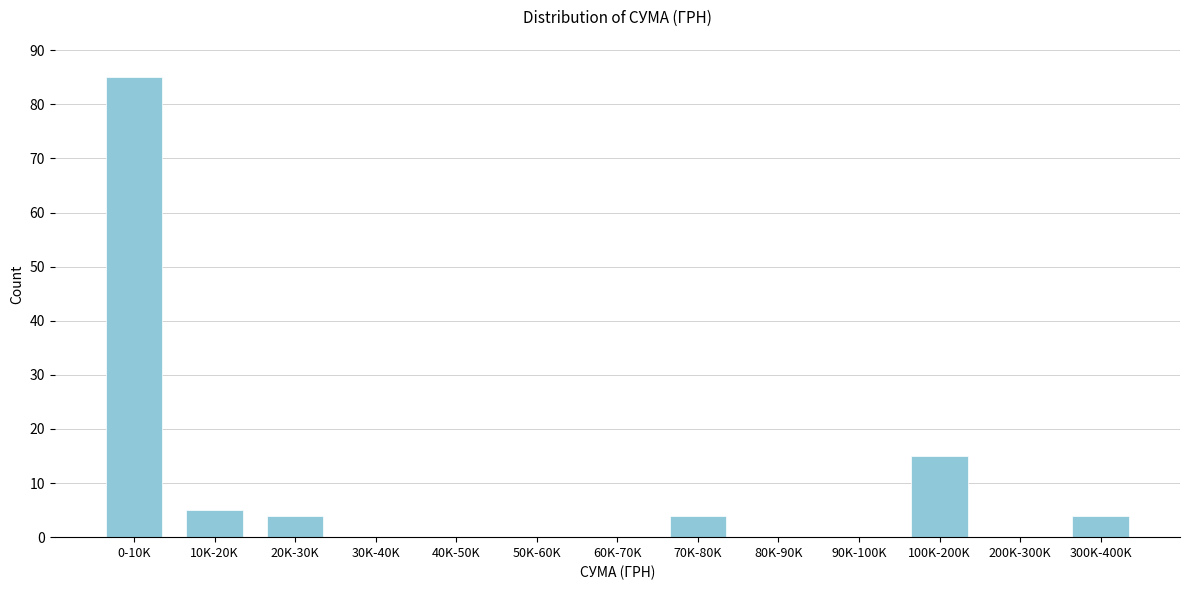

Reading left to right, extract all data points from this chart.

0-10K=85	10K-20K=5	20K-30K=4	30K-40K=0	40K-50K=0	50K-60K=0	60K-70K=0	70K-80K=4	80K-90K=0	90K-100K=0	100K-200K=15	200K-300K=0	300K-400K=4